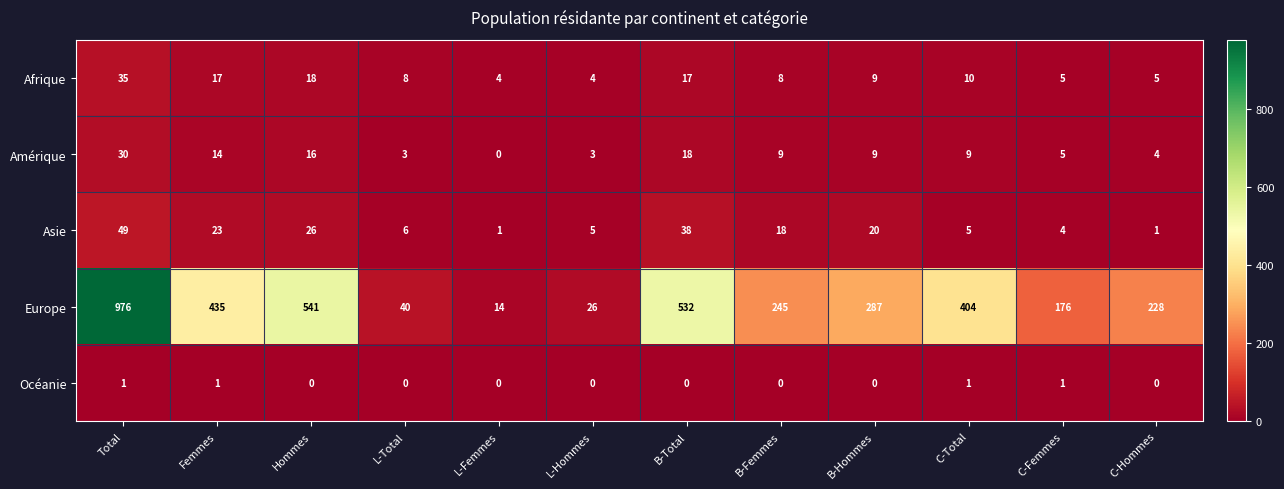

Which category has the highest value across all series?

Total